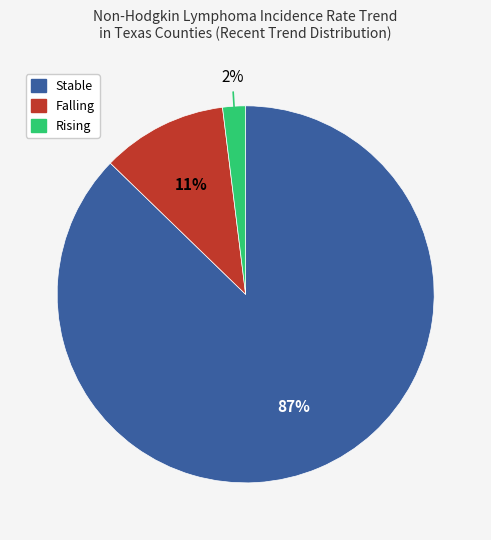

To the nearest percent, what is the difference between the largest and smallest slice percentages?

85%